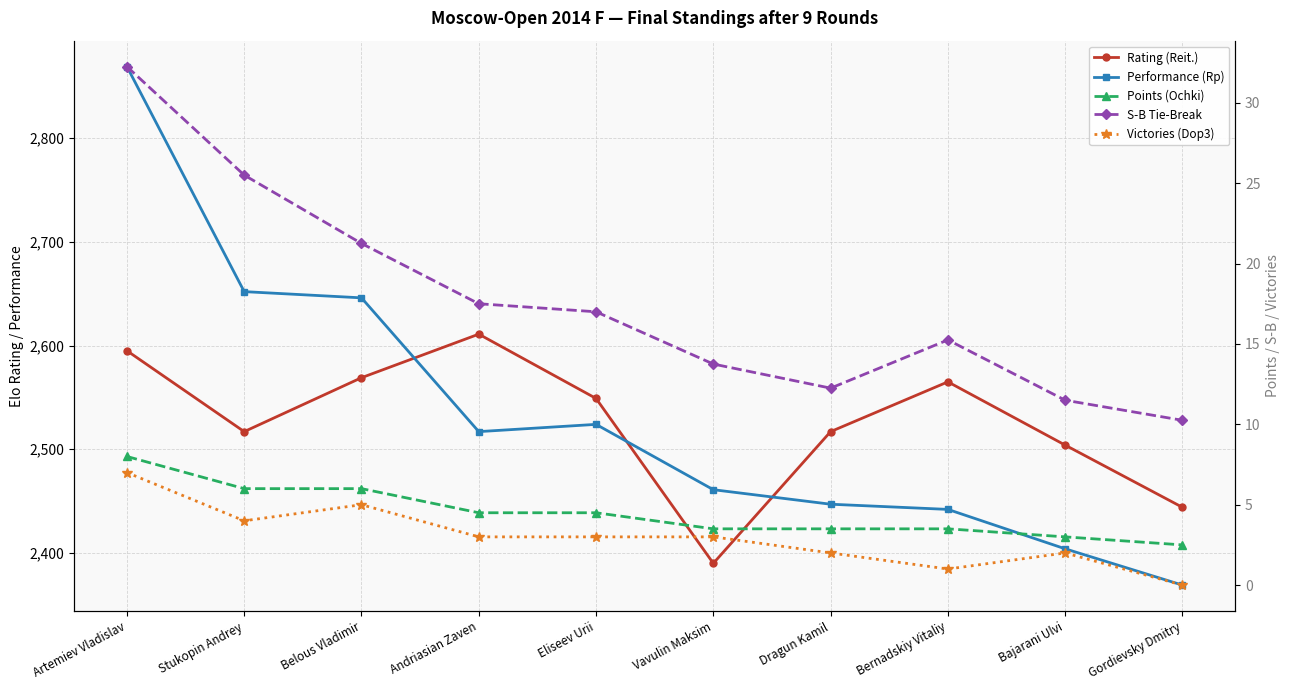

At Artemiev Vladislav, list the series in order from smallest to largest.

Victories (Dop3), Points (Ochki), S-B Tie-Break, Rating (Reit.), Performance (Rp)